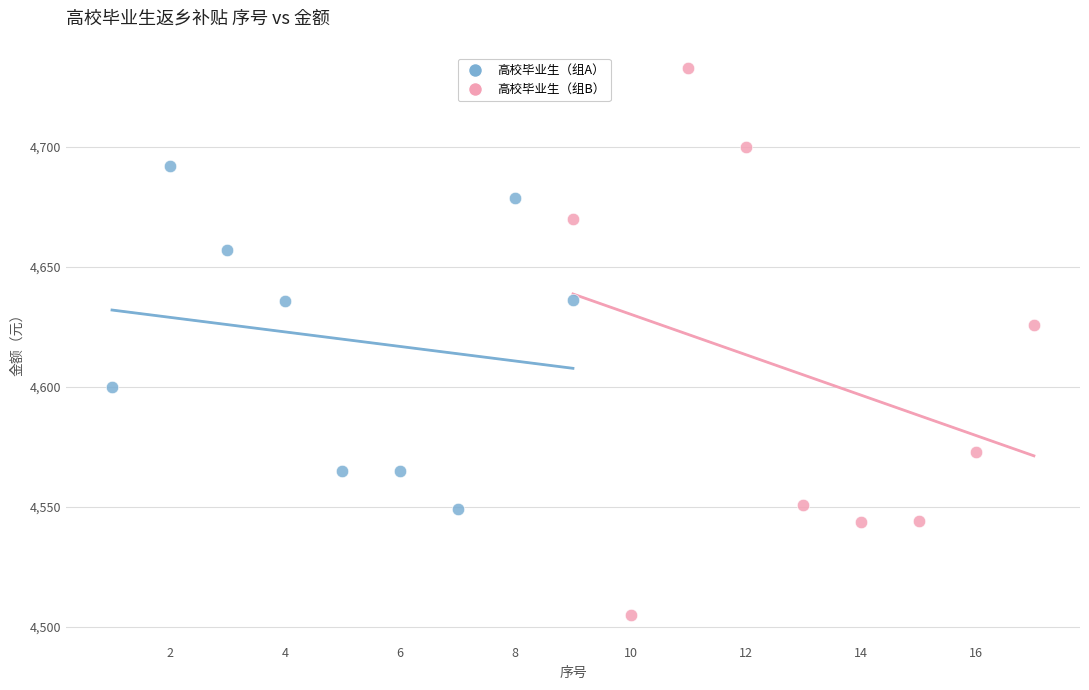

Which series reaches the minimum Y coordinate?

高校毕业生（组B）